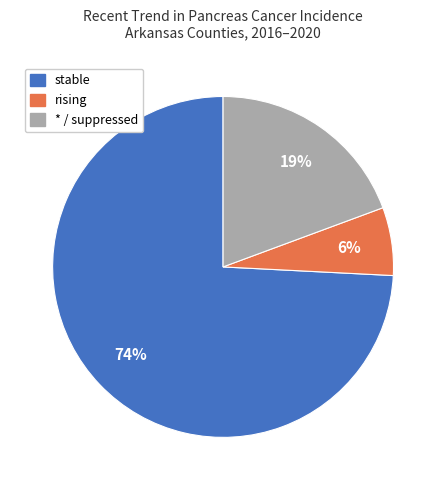

Is there any slice that represents more than half of the pie?

Yes